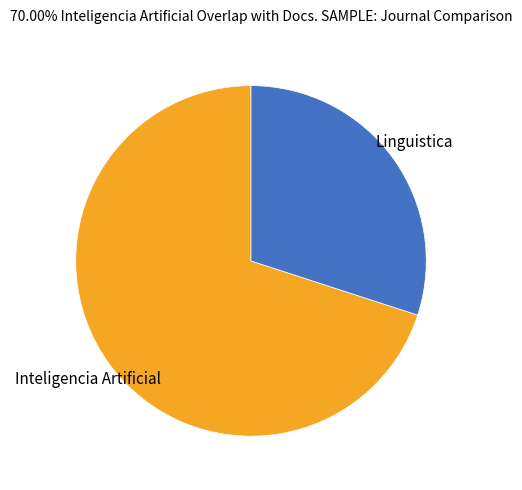

Rank the categories by value from highest to lowest.

Inteligencia Artificial, Linguistica